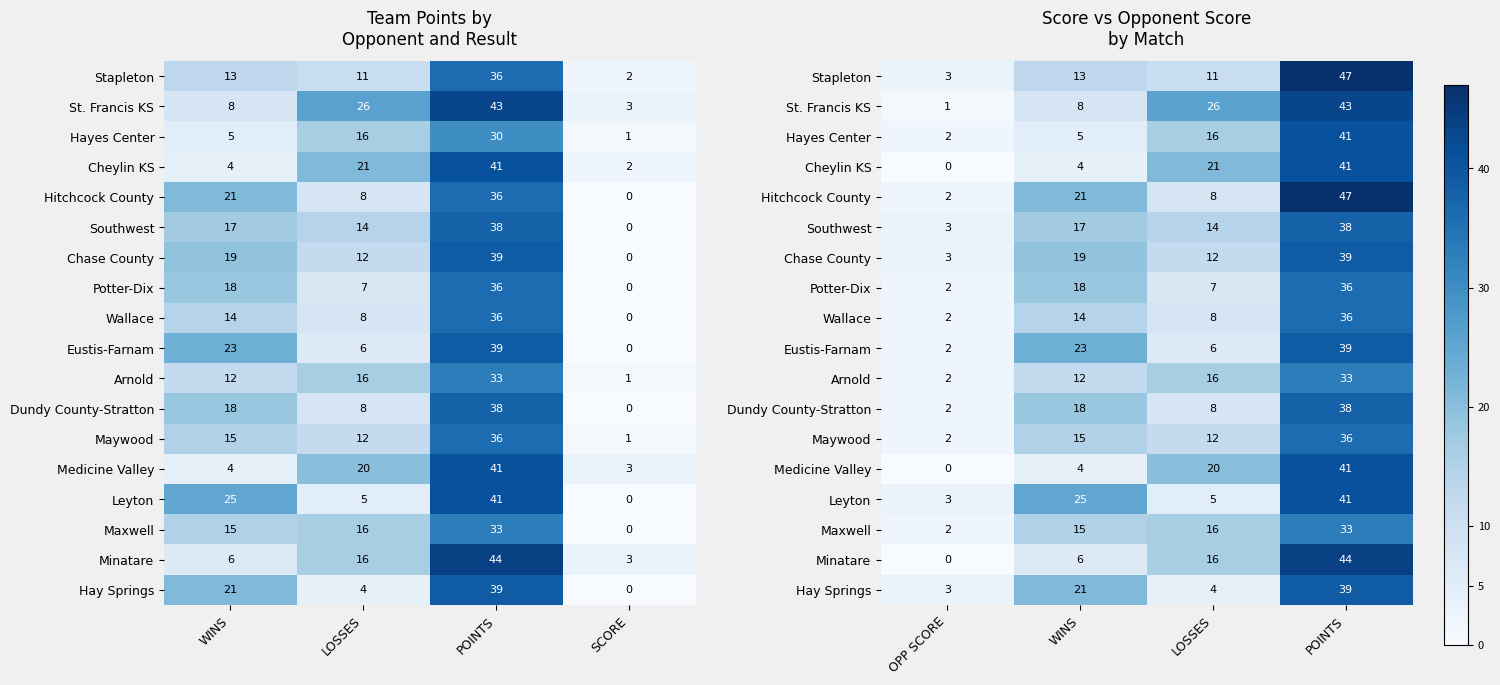

At how many categories does at least one series exceed 20?

3